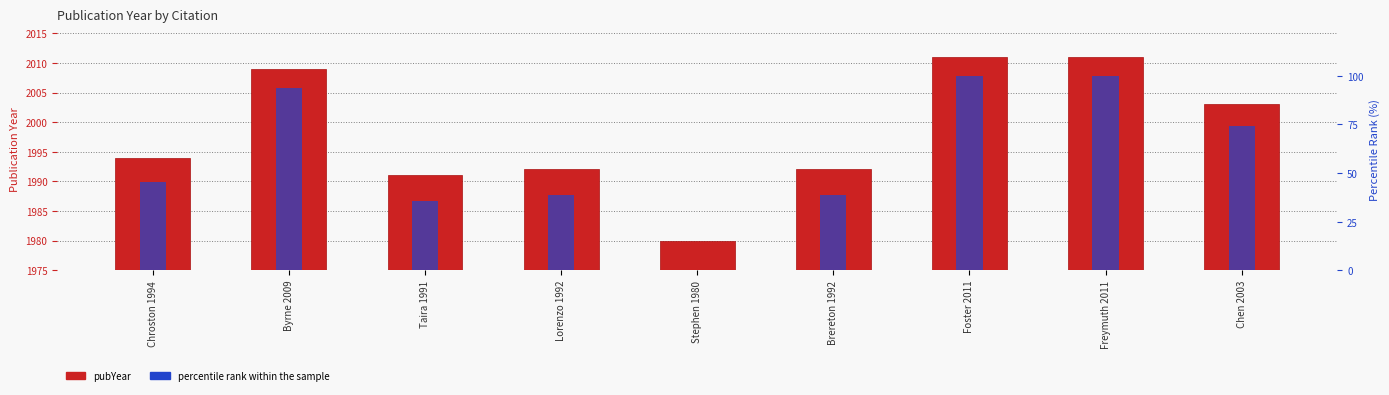

Reading left to right, what are all the values shown in this chart?

pubYear: 1994.0	2009.0	1991.0	1992.0	1980.0	1992.0	2011.0	2011.0	2003.0
percentile rank within the sample: 45.2	93.5	35.5	38.7	0.0	38.7	100.0	100.0	74.2